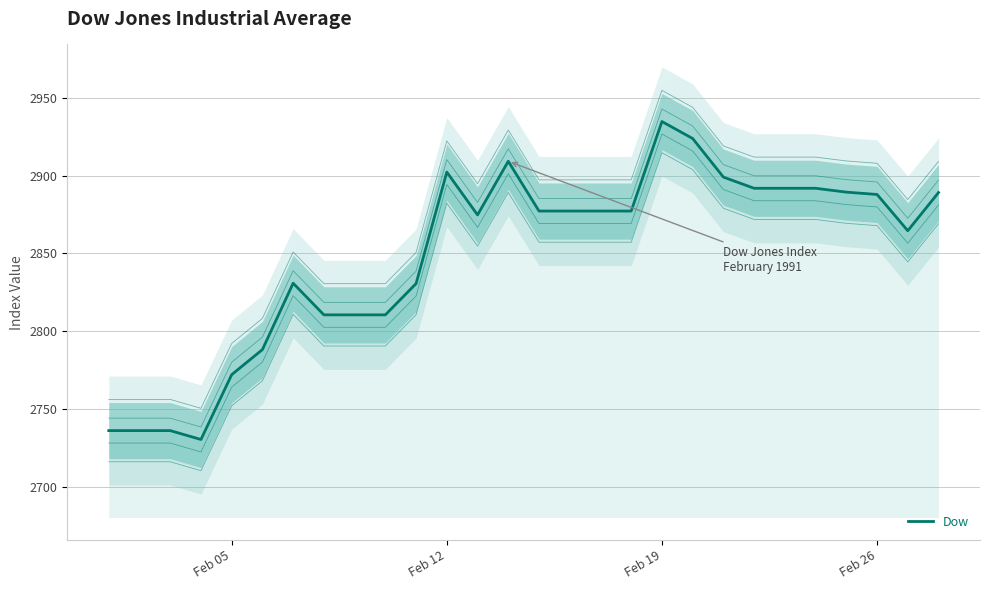

How many data points are above 2877?

15